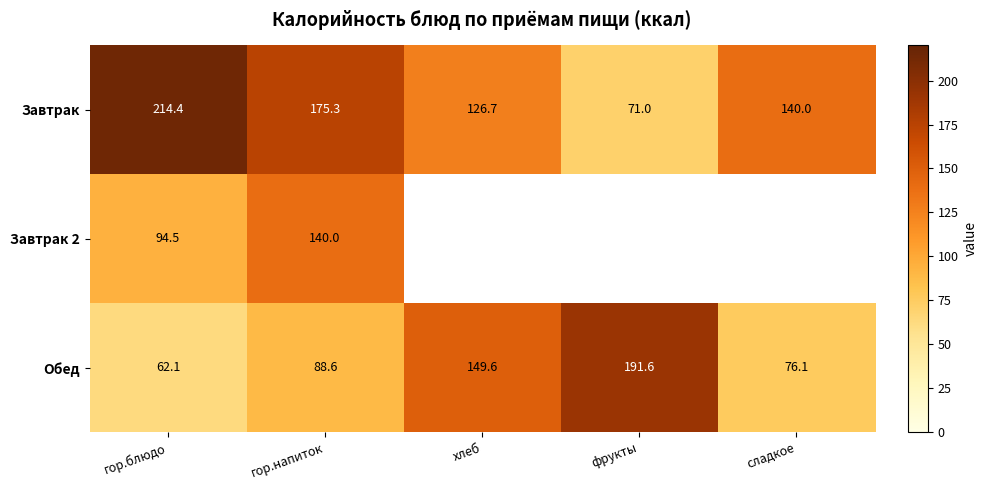

At which label is Завтрак closest to 142?

сладкое